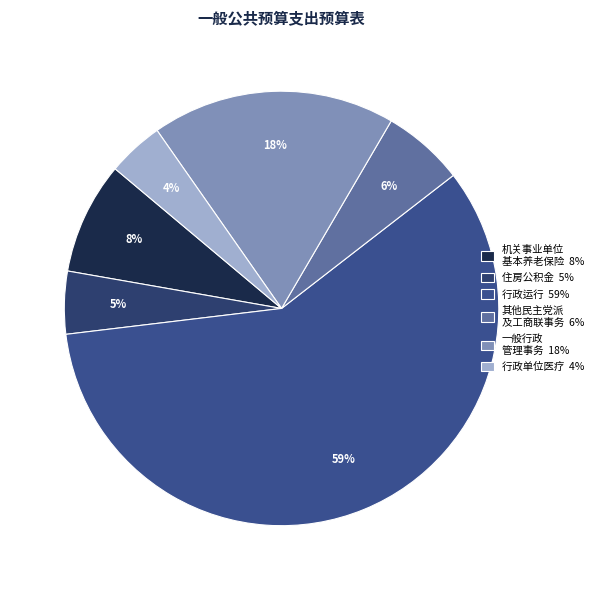

How many segments does this pie chart have?

6